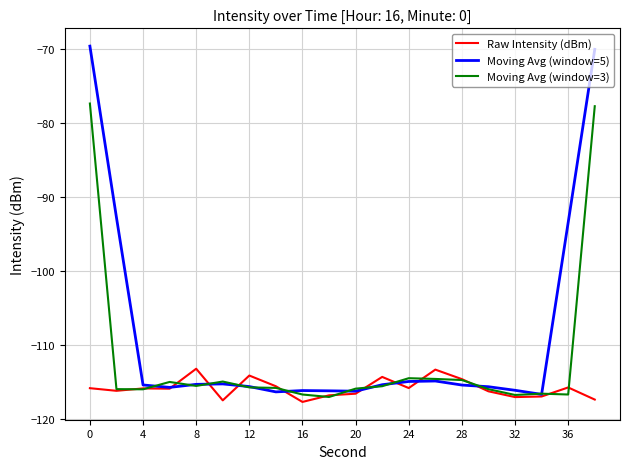

What is the sum of all Moving Avg (window=5) values?

-2177.0